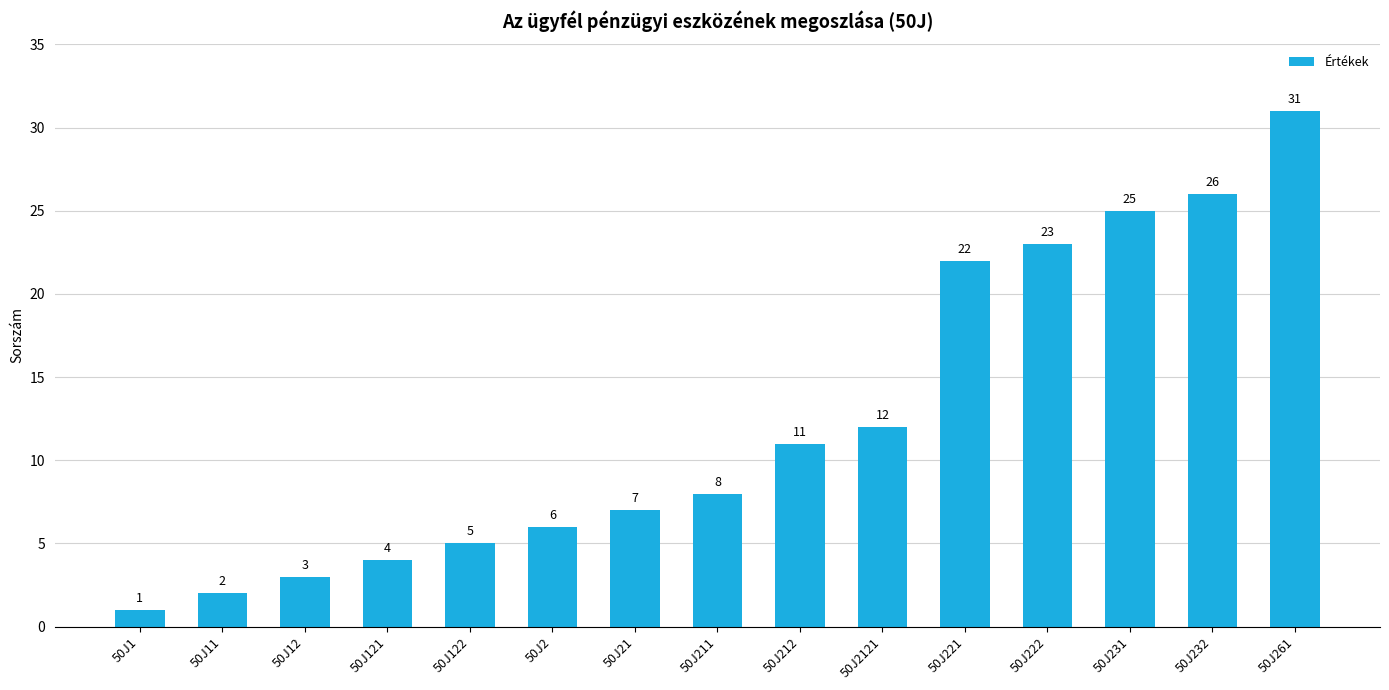

Rank the categories by value from lowest to highest.

50J1, 50J11, 50J12, 50J121, 50J122, 50J2, 50J21, 50J211, 50J212, 50J2121, 50J221, 50J222, 50J231, 50J232, 50J261